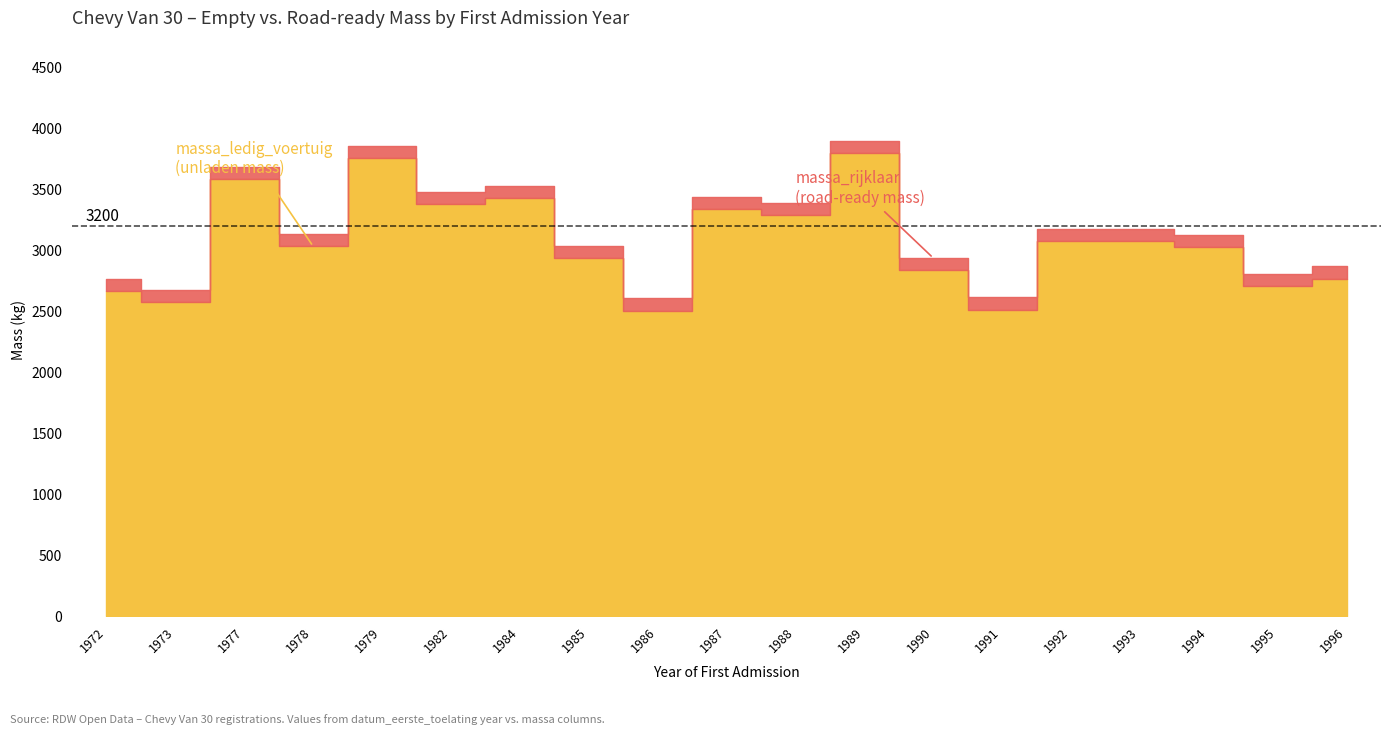

Rank the series at 1996 from highest to lowest value.

massa_rijklaar, massa_ledig_voertuig